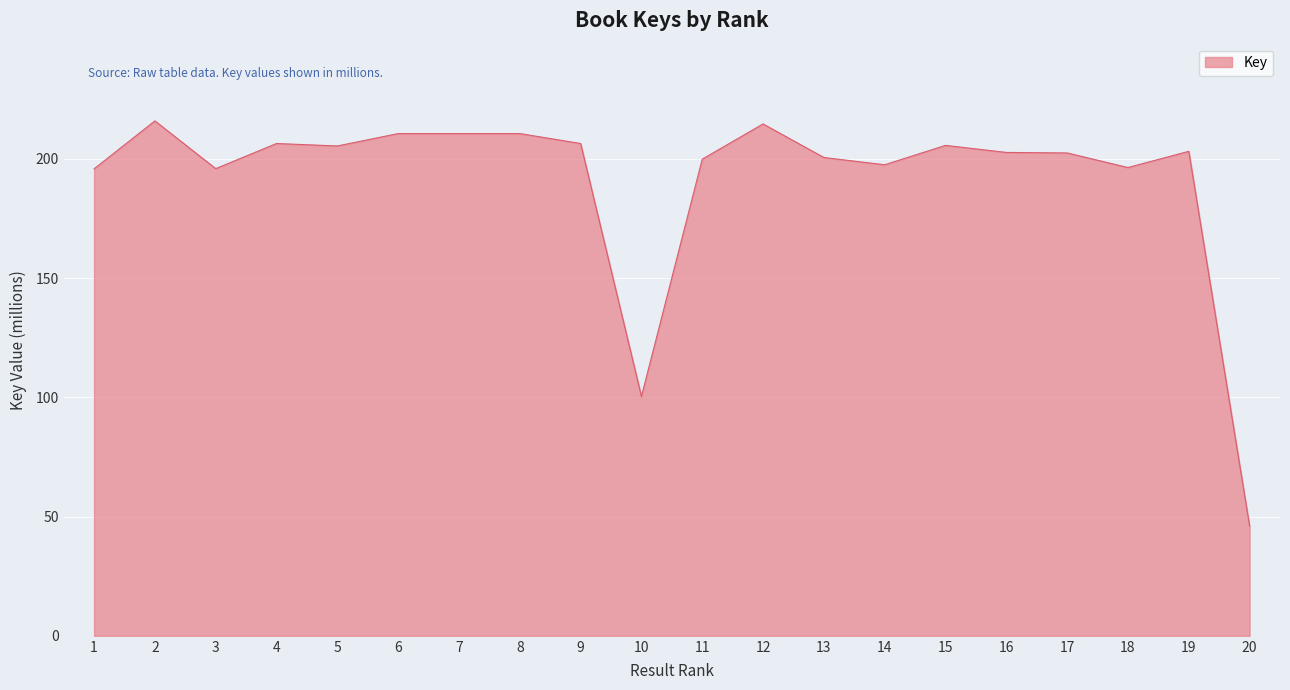

What is the difference between the maximum and minimum values?

169.9